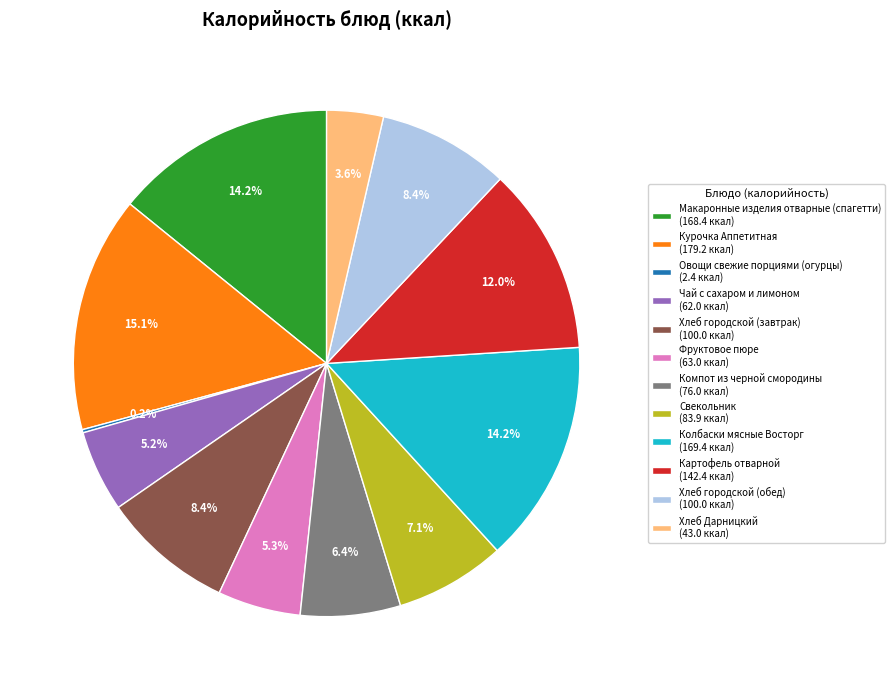

Is there a majority slice in this chart?

No